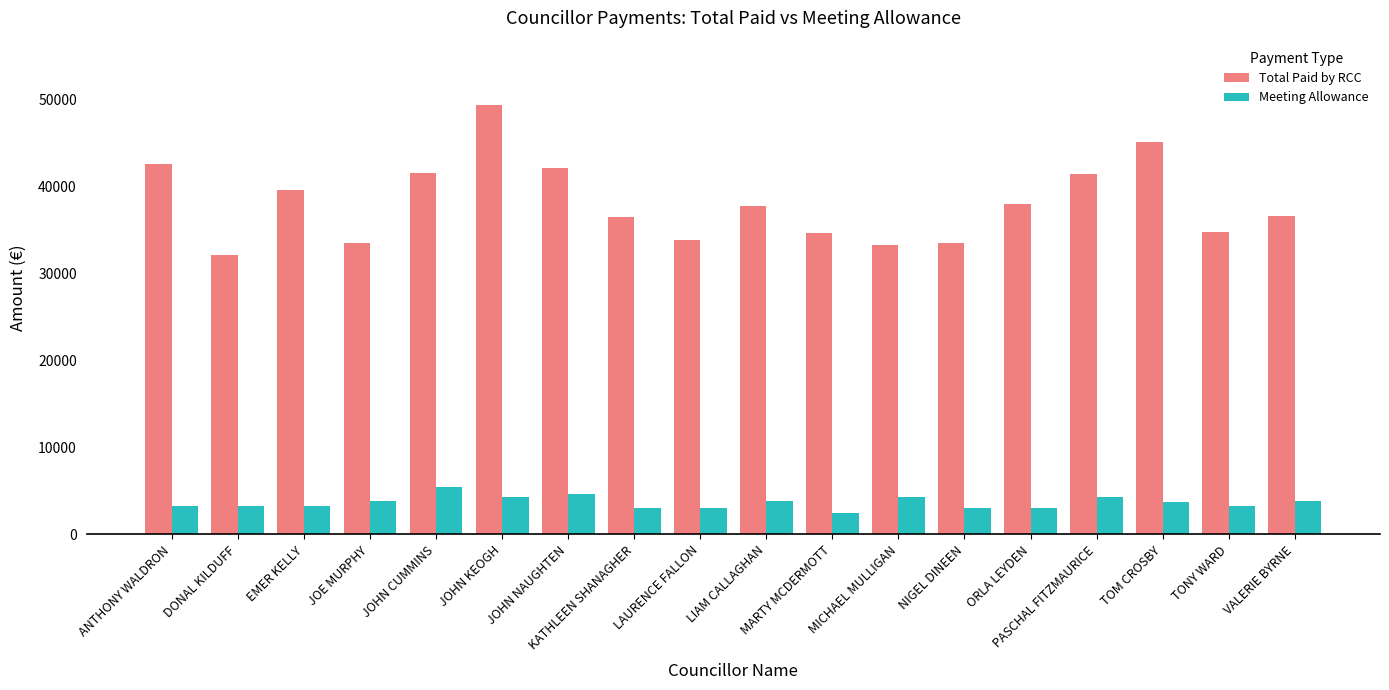

What is the value of the Total Paid by RCC bar at the 2nd from the left?

32162.3